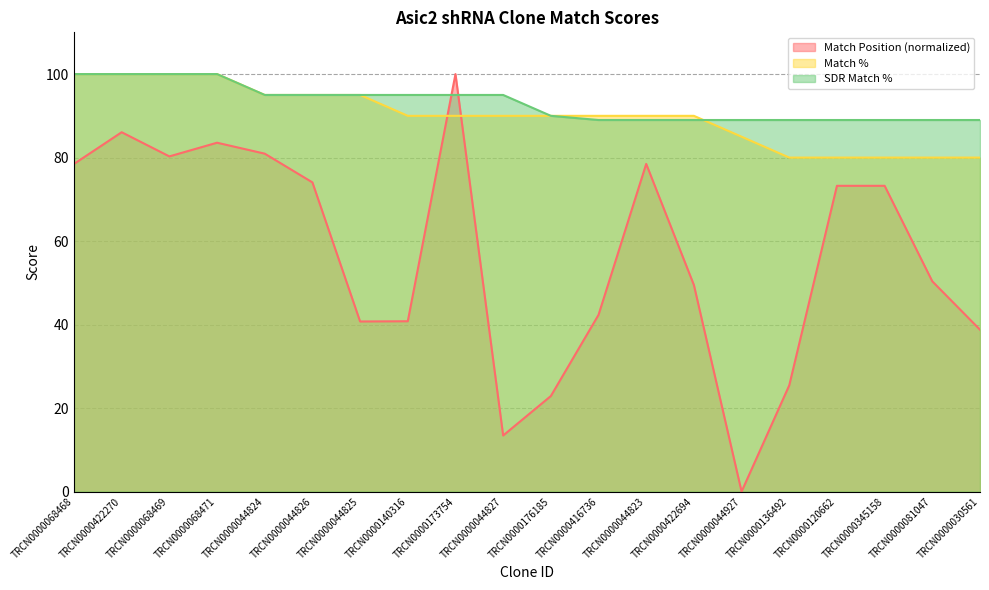

What is the spread (max minus min) of values at TRCN0000136492?

63.5